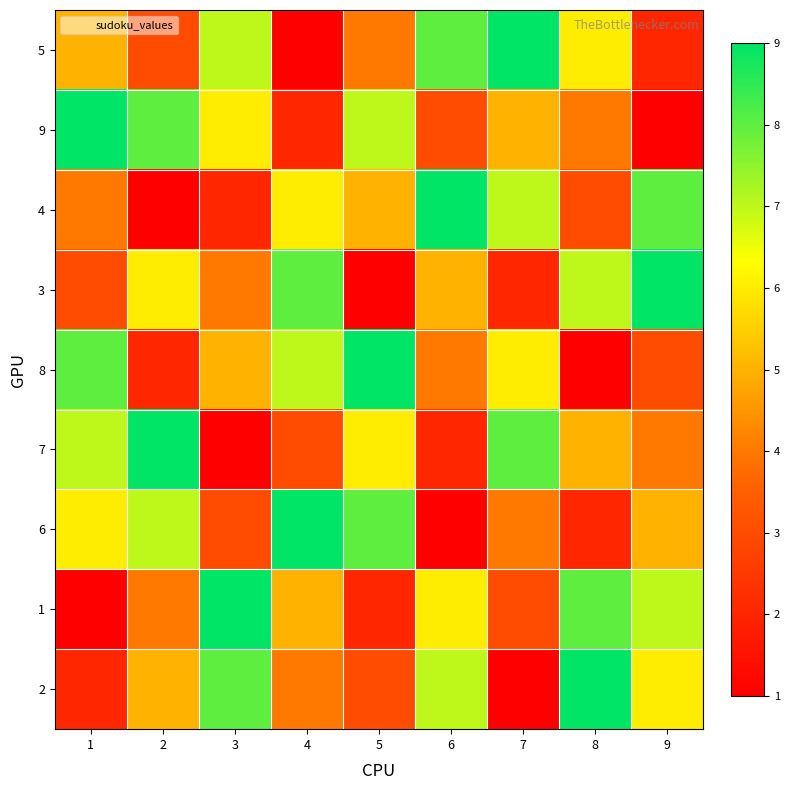

At how many categories does at least one series exceed 7?

9